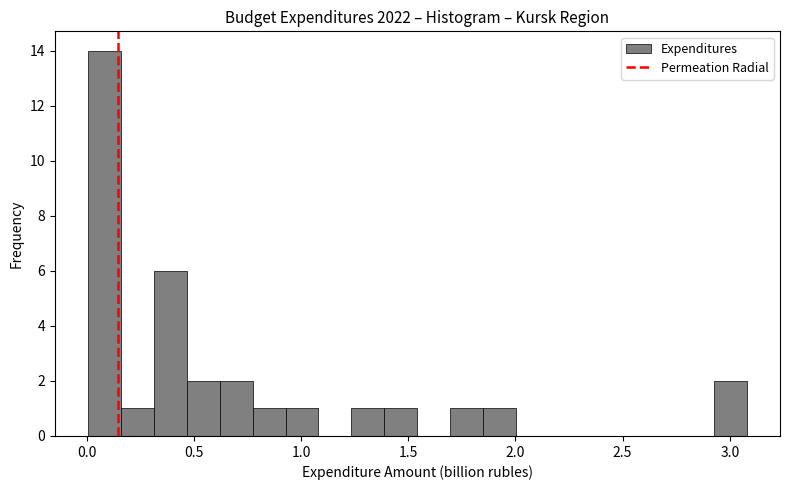

Read against the x-axis, roughly where is the centre of the tallest bar?

0.10